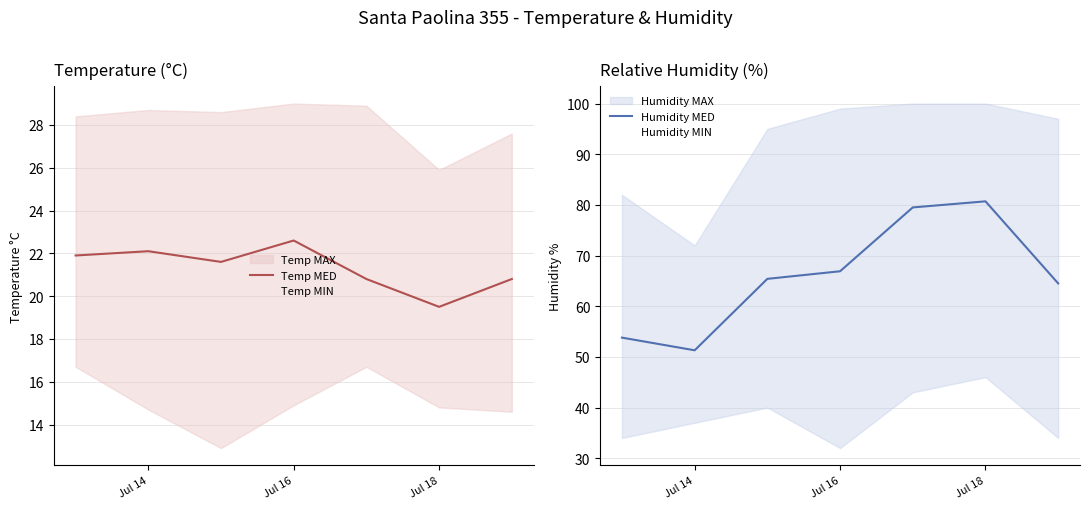

What is the difference between the maximum and minimum values in the Humidity MIN series?

14.0